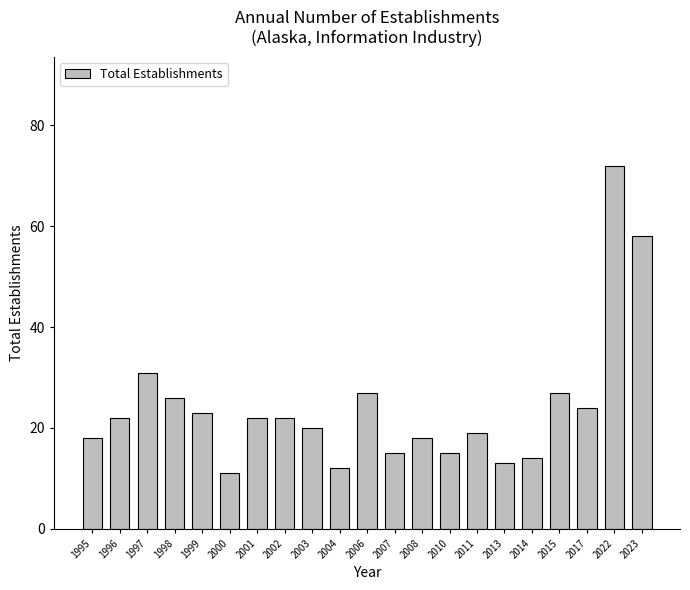

Reading right to left, transcribe all the data shown in this chart.

58	72	24	27	14	13	19	15	18	15	27	12	20	22	22	11	23	26	31	22	18